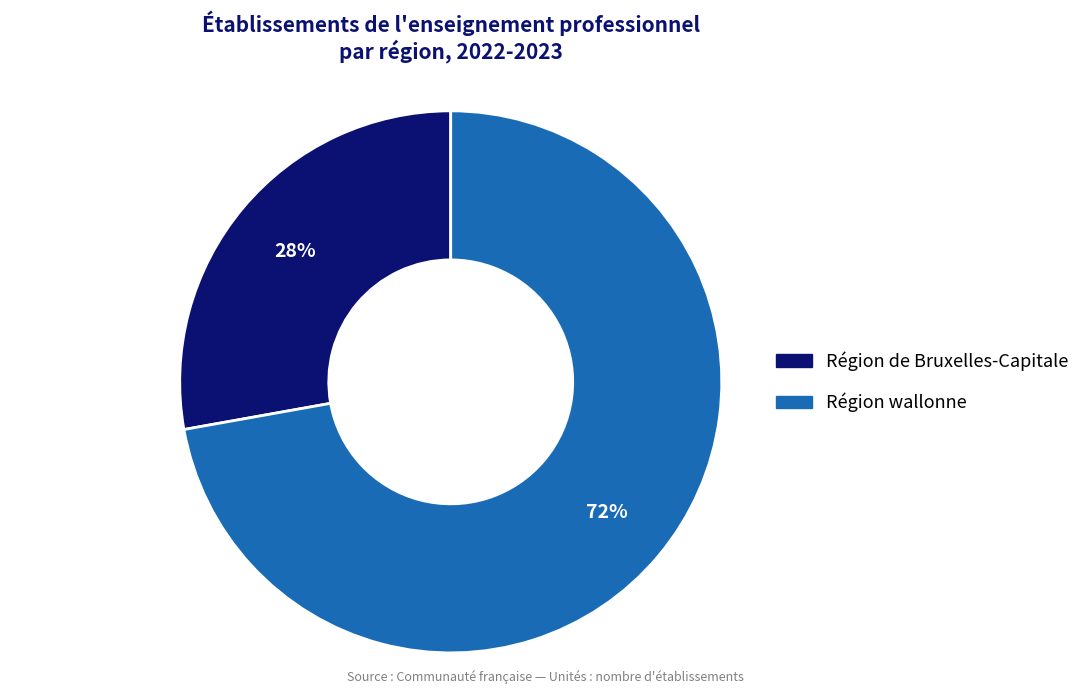

Which slice is the smallest?

Région de Bruxelles-Capitale